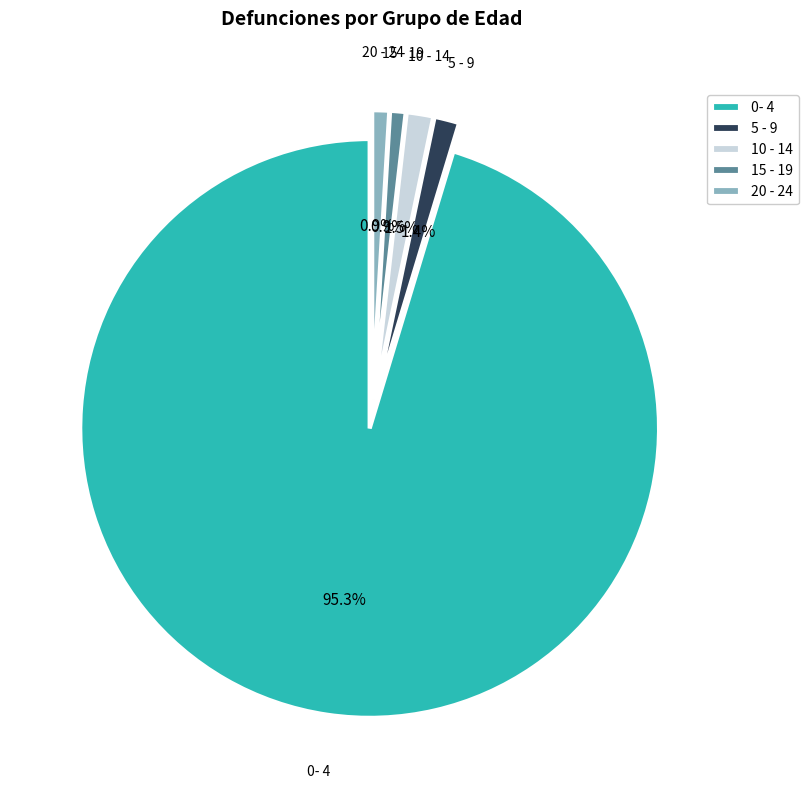

Which has a higher value, 0- 4 or 10 - 14?

0- 4